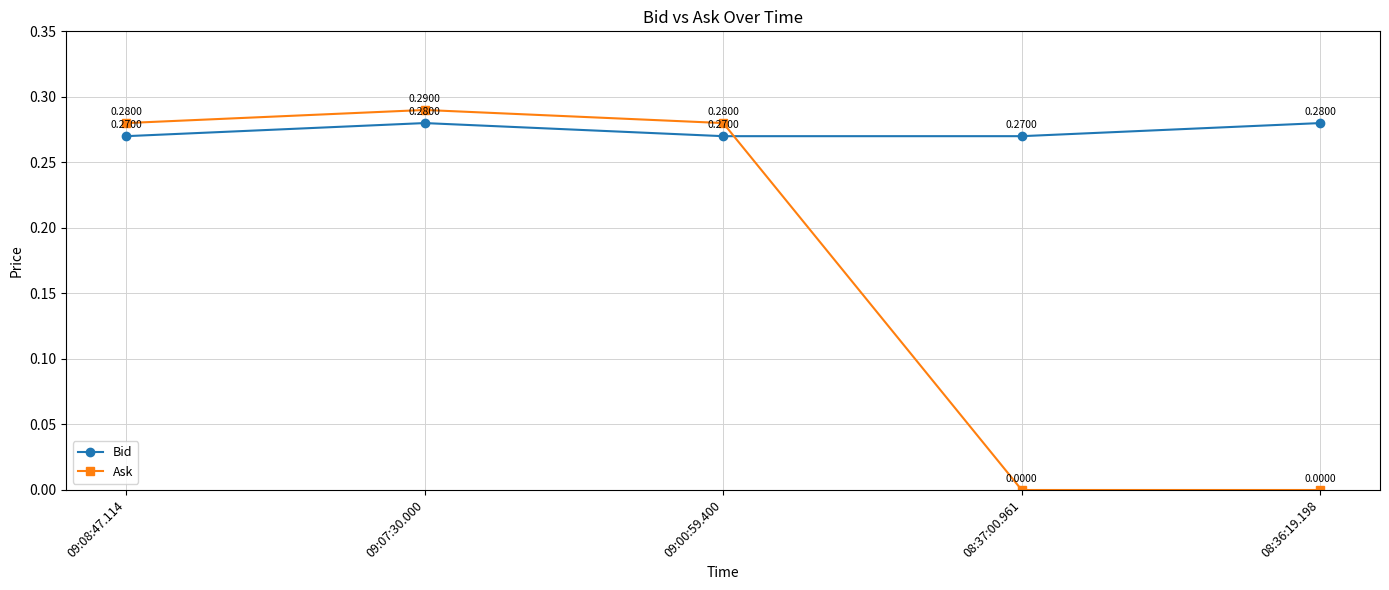

At 09:08:47.114, list the series in order from smallest to largest.

Bid, Ask